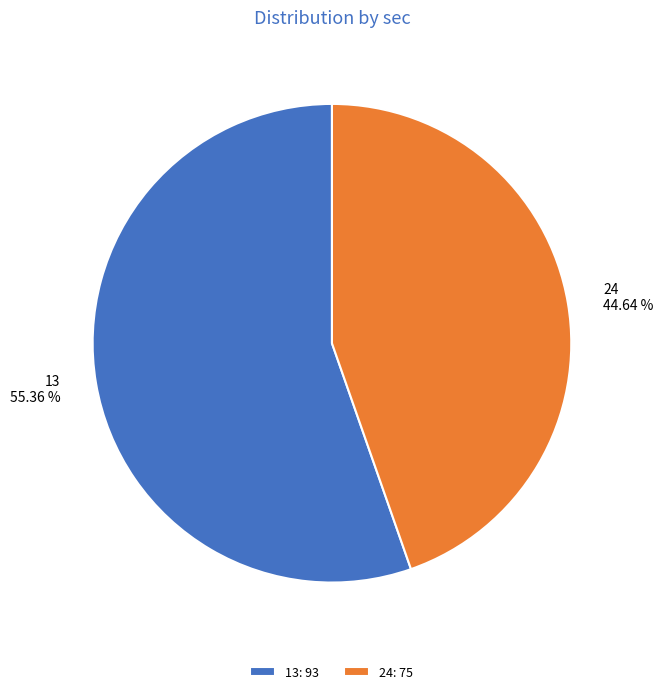

Do 13 and 24 together represent more than half of the pie?

Yes